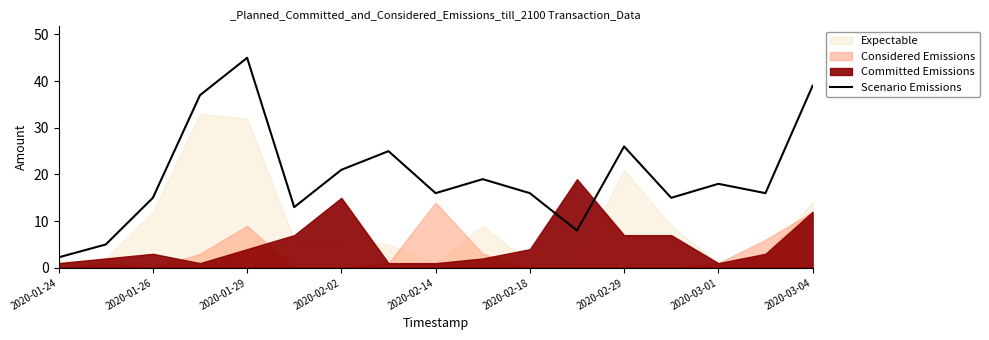

What is the maximum value for Scenario Emissions?

45.0